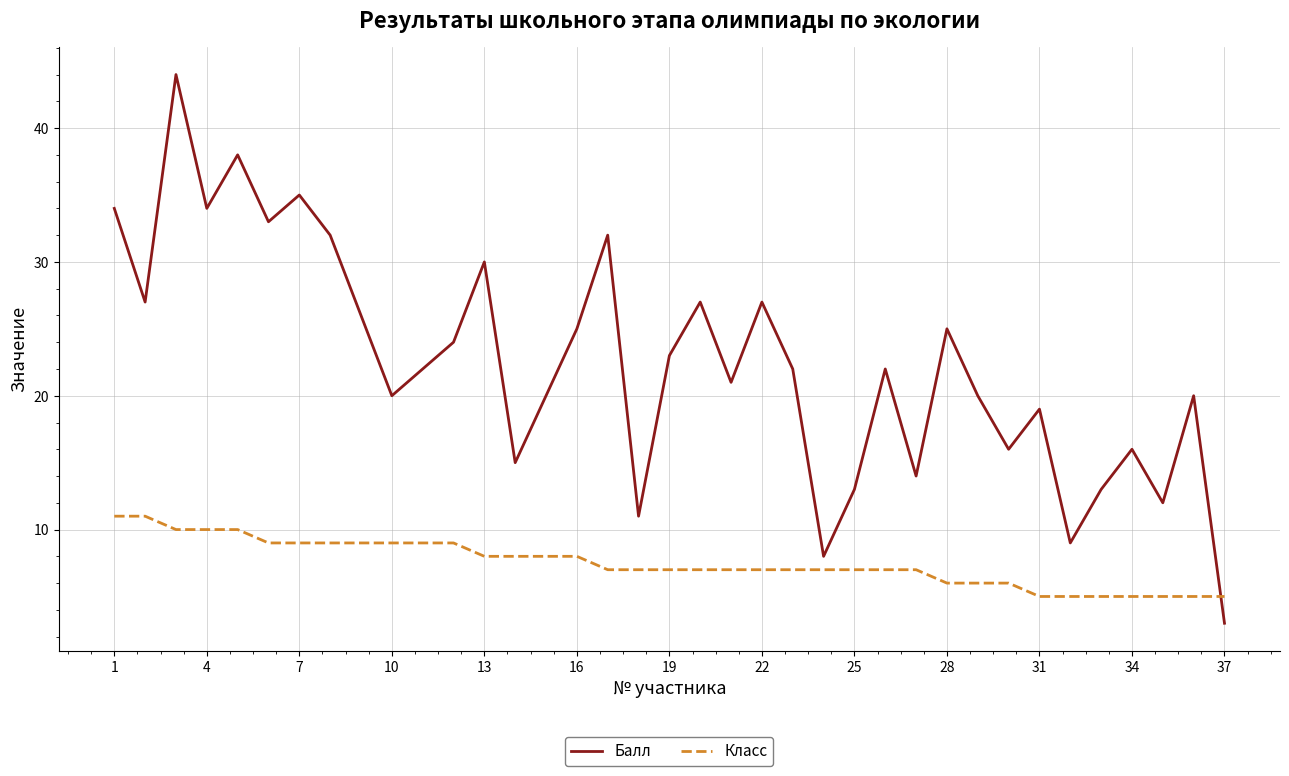

Rank the series by their average value, from highest to lowest.

Балл, Класс